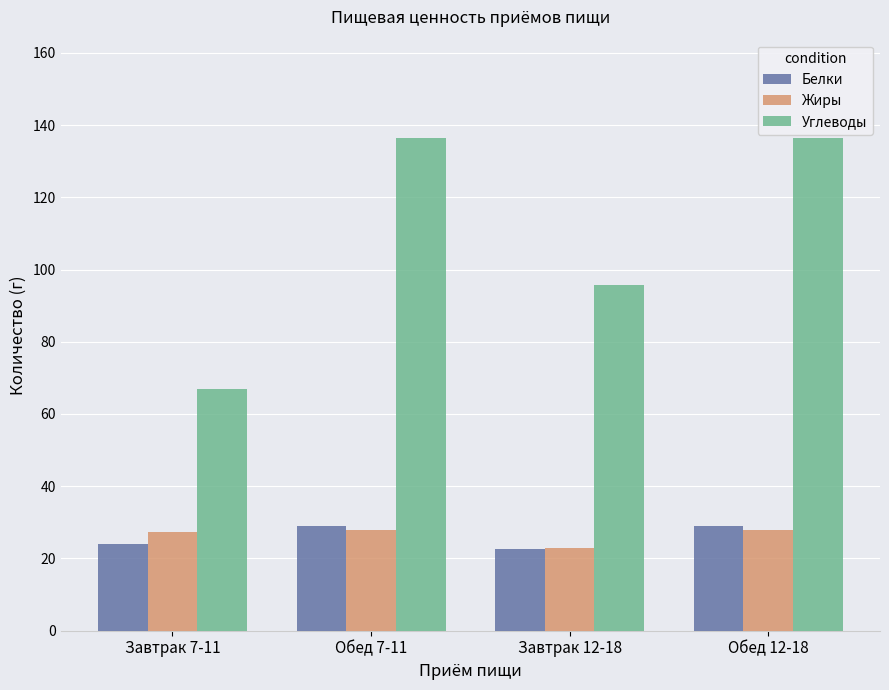

How many data points in Углеводы are above 136?

2